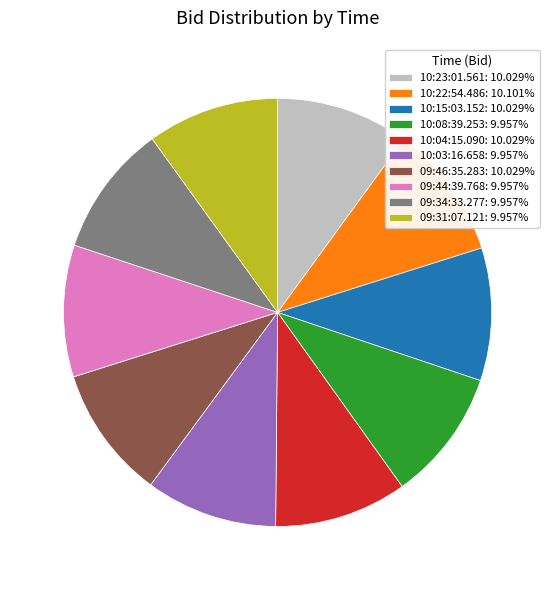

What is the ratio of the value at 10:03:16.658: 9.957% to the value at 10:22:54.486: 10.101%?

1.0